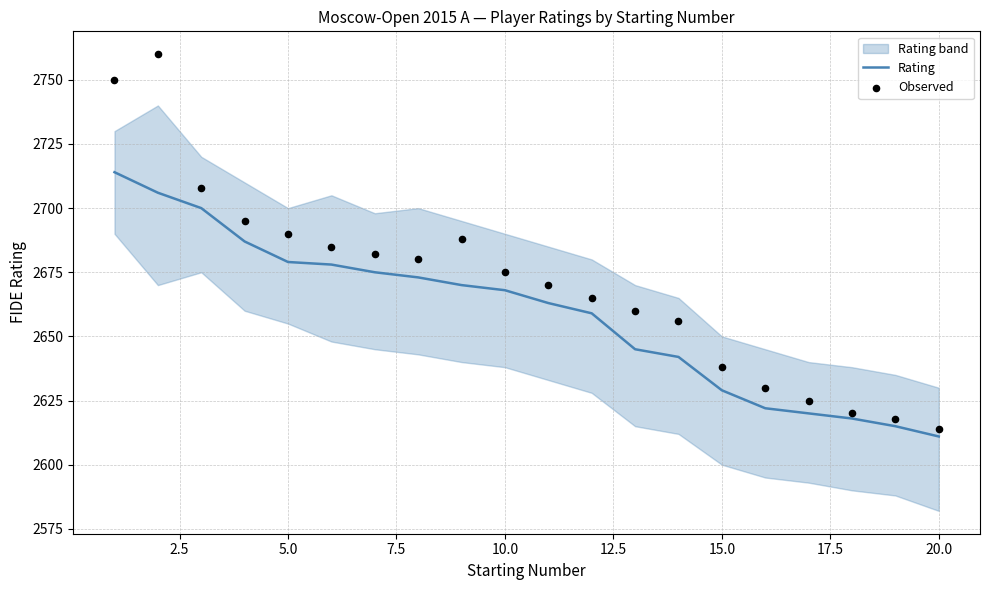

Which series has the largest total across all categories?

Observed